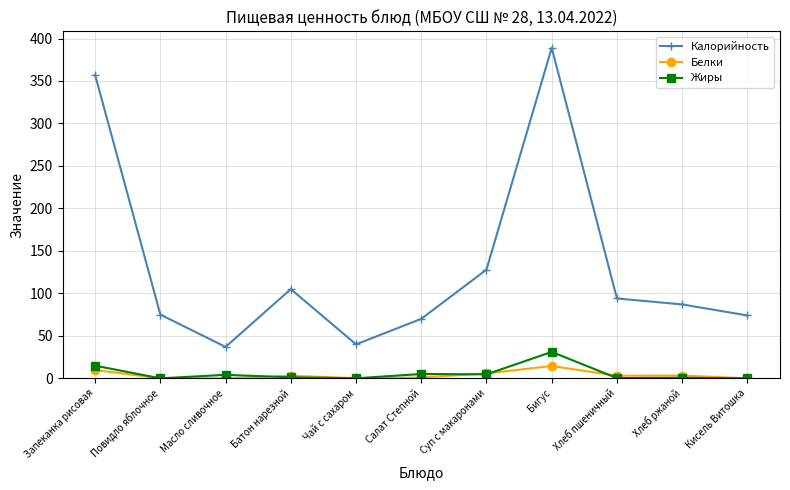

What is the difference between the second highest and second lowest values in the Белки series?

9.7